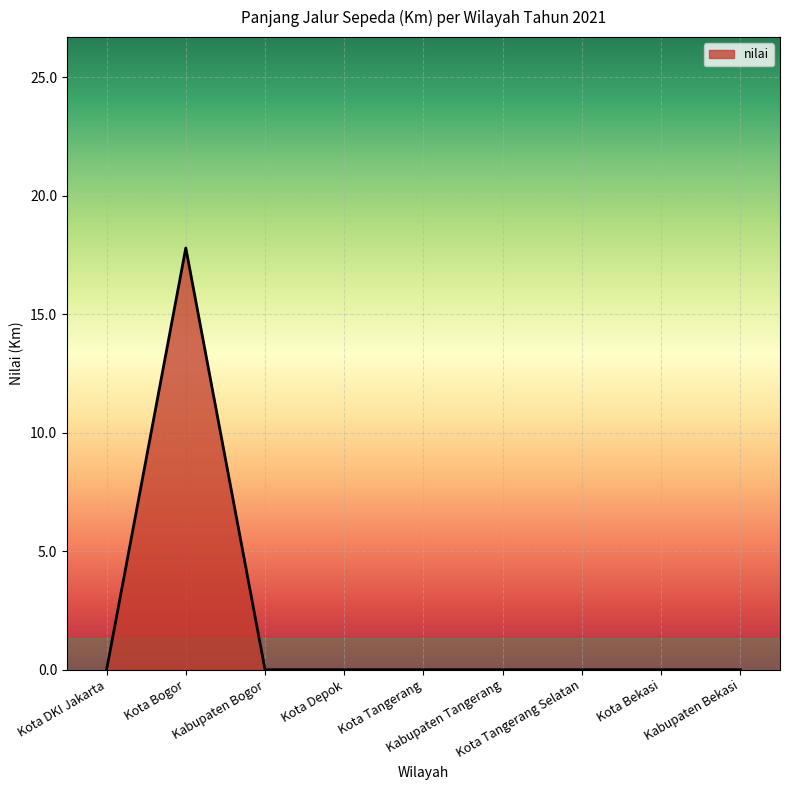

What is the difference between the maximum and minimum values?

17.8